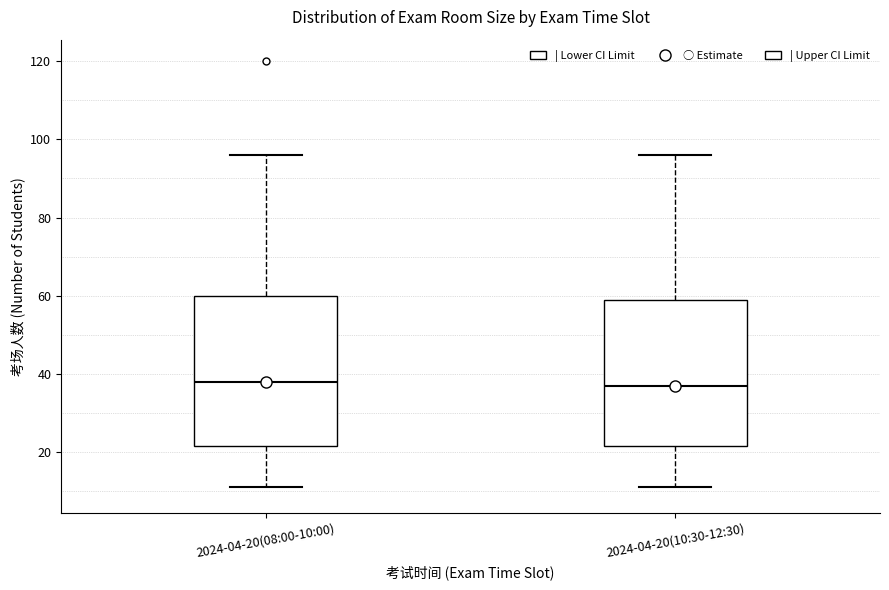

Reading left to right, read every box against the y-axis: the position of its median line, the range the box covers, and the ends of its whiskers. The values are not printed on the chart, so give them approximately, as read against the axis.

2024-04-20(08:00-10:00): median 38, box 22 to 60, whiskers 12 to 96
2024-04-20(10:30-12:30): median 38, box 22 to 60, whiskers 12 to 96